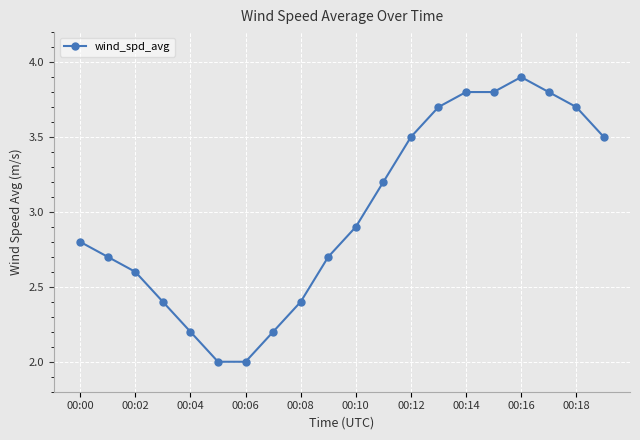

What is the value of the 18th point from the left?

3.8